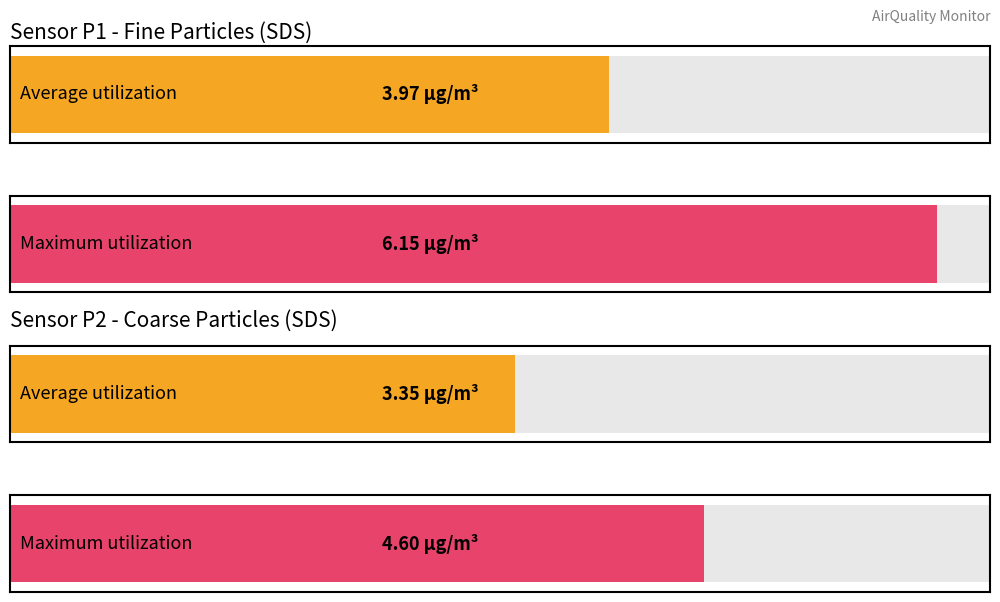

Which series has the largest range (max minus min)?

SDS_P1